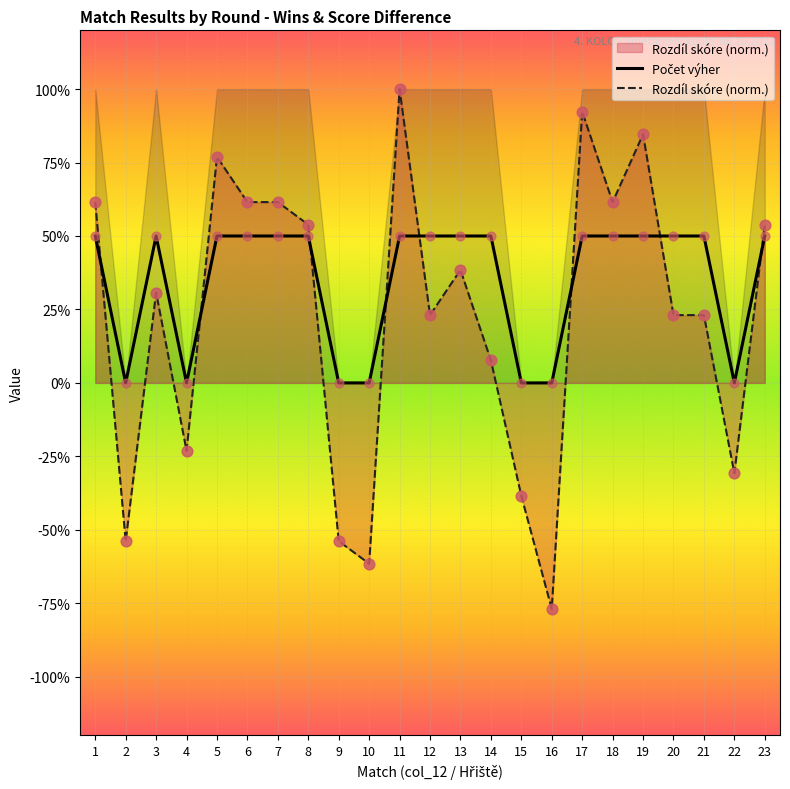

At which category is the sum across all series the highest?

11